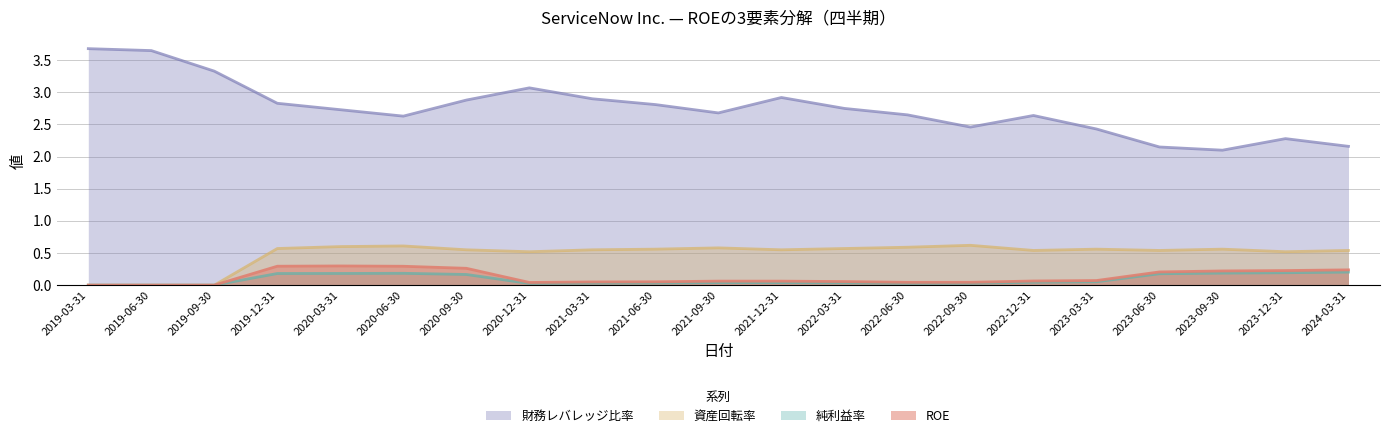

True or false: 純利益率 has a value of 0.1 at 2022-12-31.

False